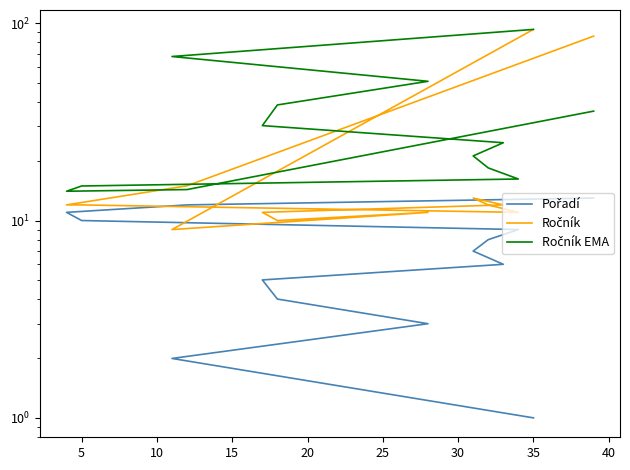

What is the minimum value for Ročník EMA?

14.1